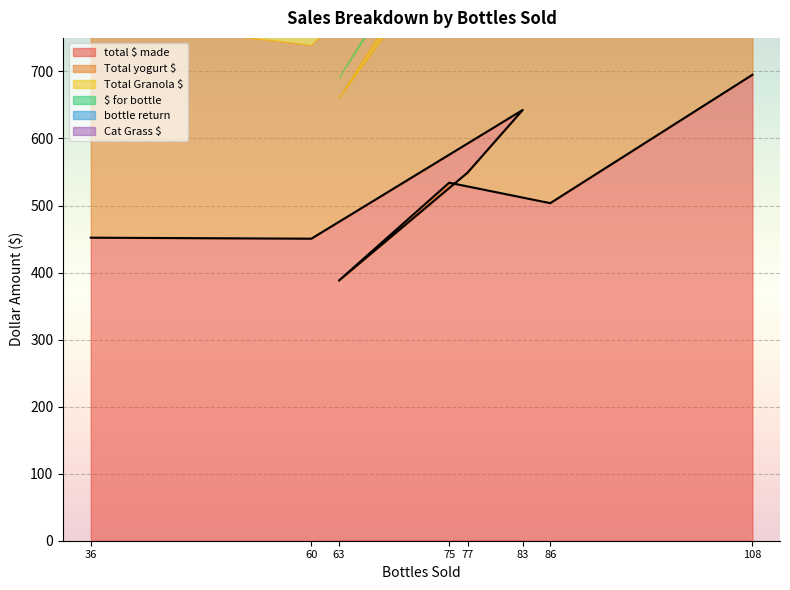

At 36, list the series in order from largest to smallest.

total $ made, Total yogurt $, $ for bottle, Total Granola $, bottle return, Cat Grass $